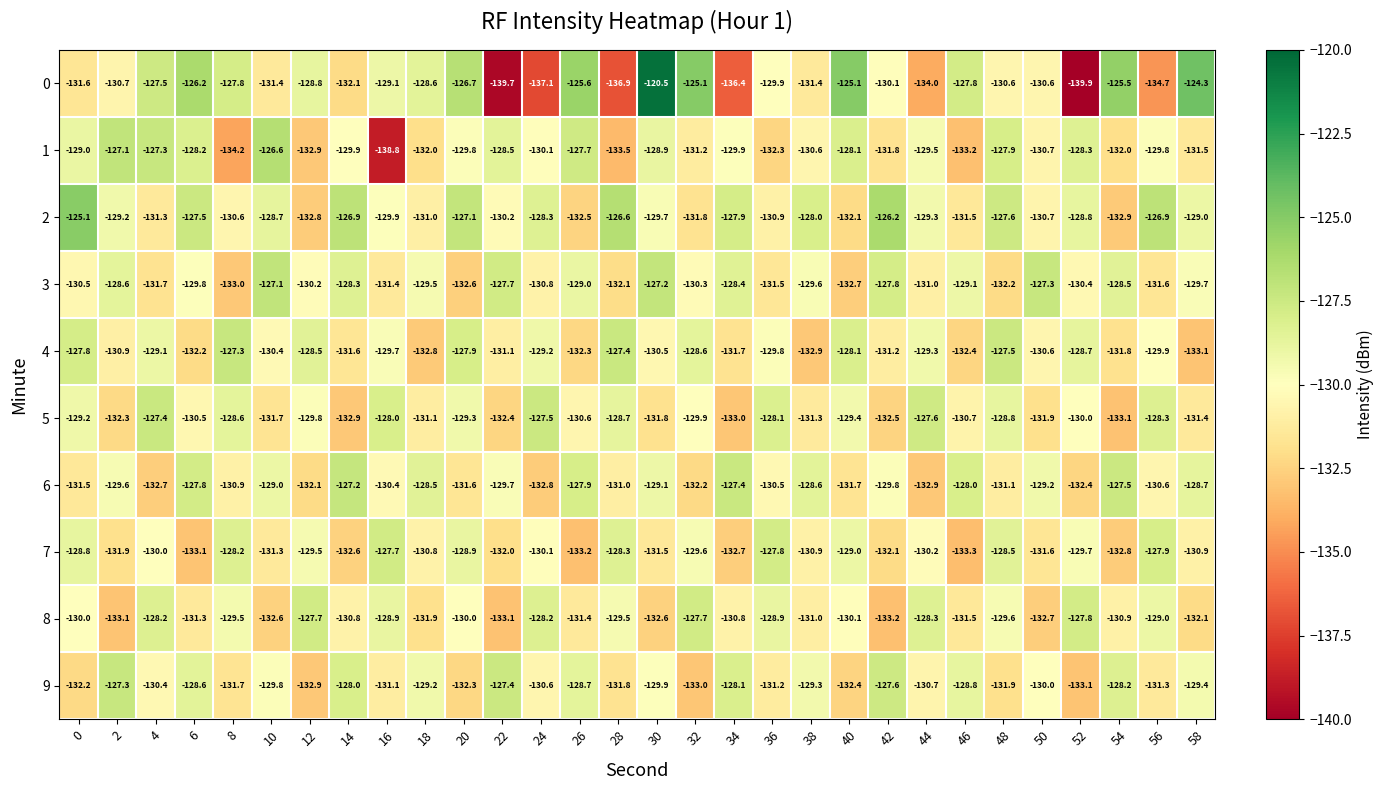

How many distinct data groups are displayed?

10